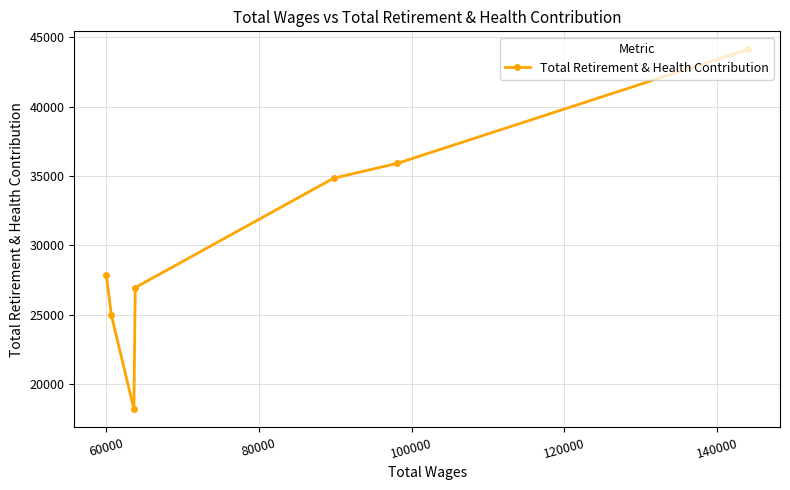

What is the average value?

30412